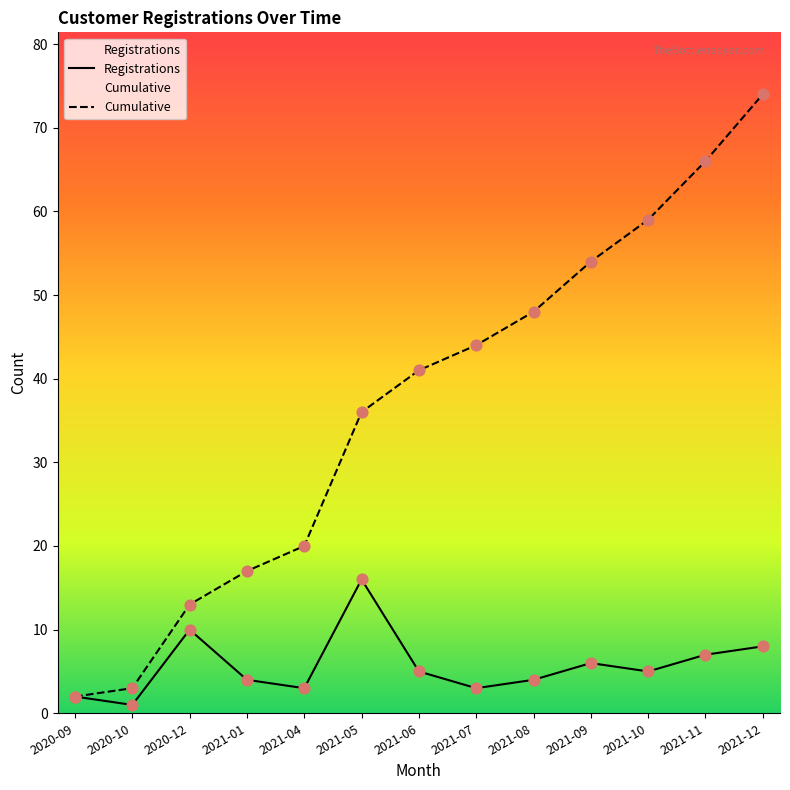

Between 2021-05 and 2020-12, which is larger?

2021-05